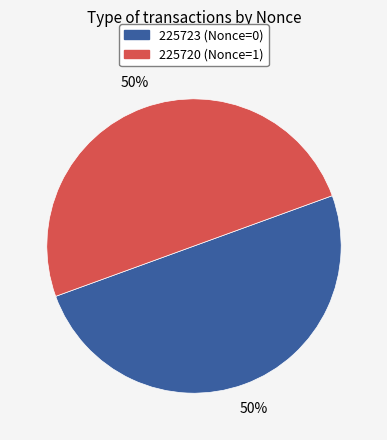

What percentage is the 225720 slice, to the nearest percent?

50%